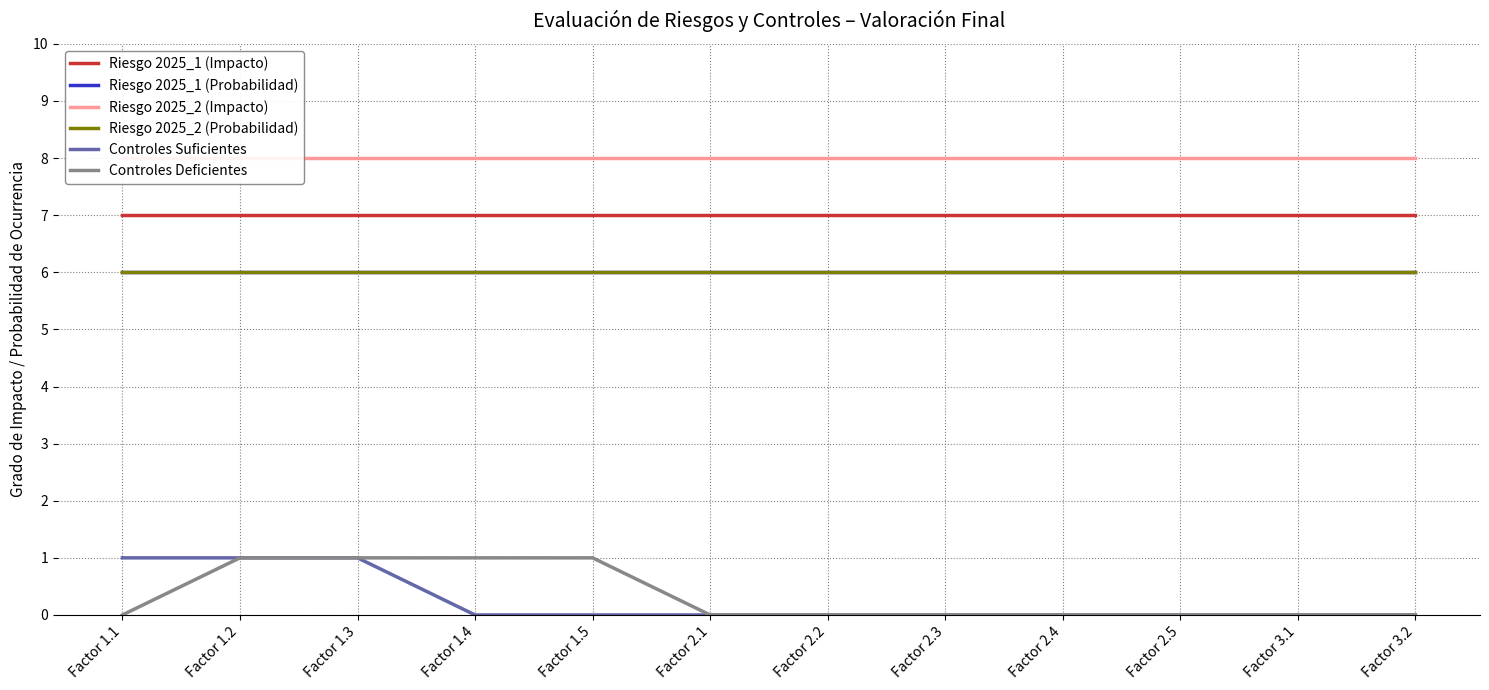

At how many categories does at least one series exceed 5?

12